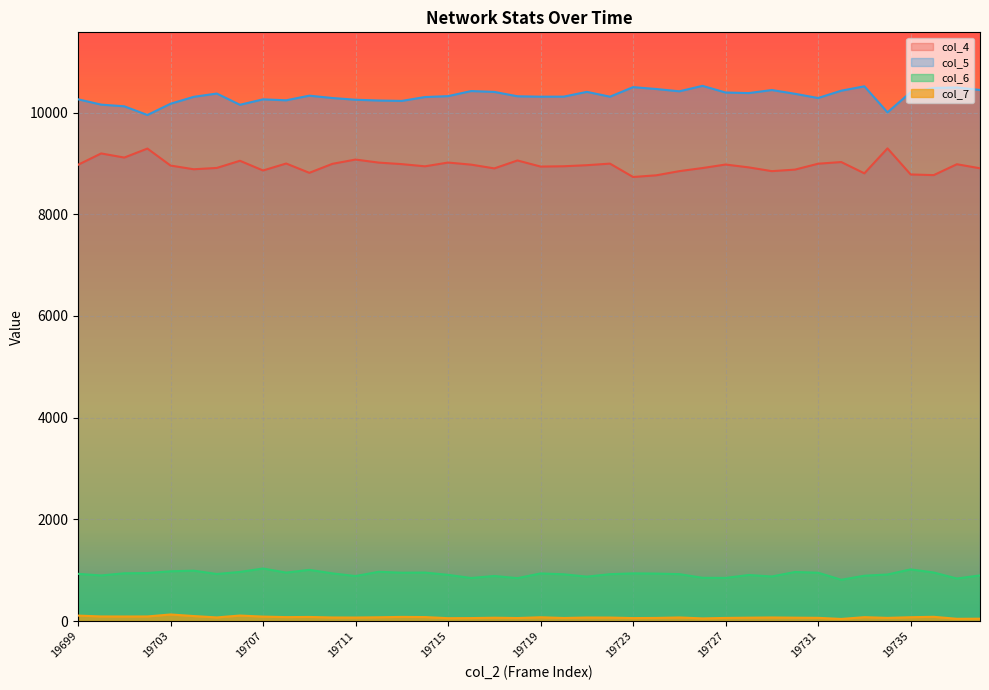

True or false: col_4 and col_5 cross at least once.

False